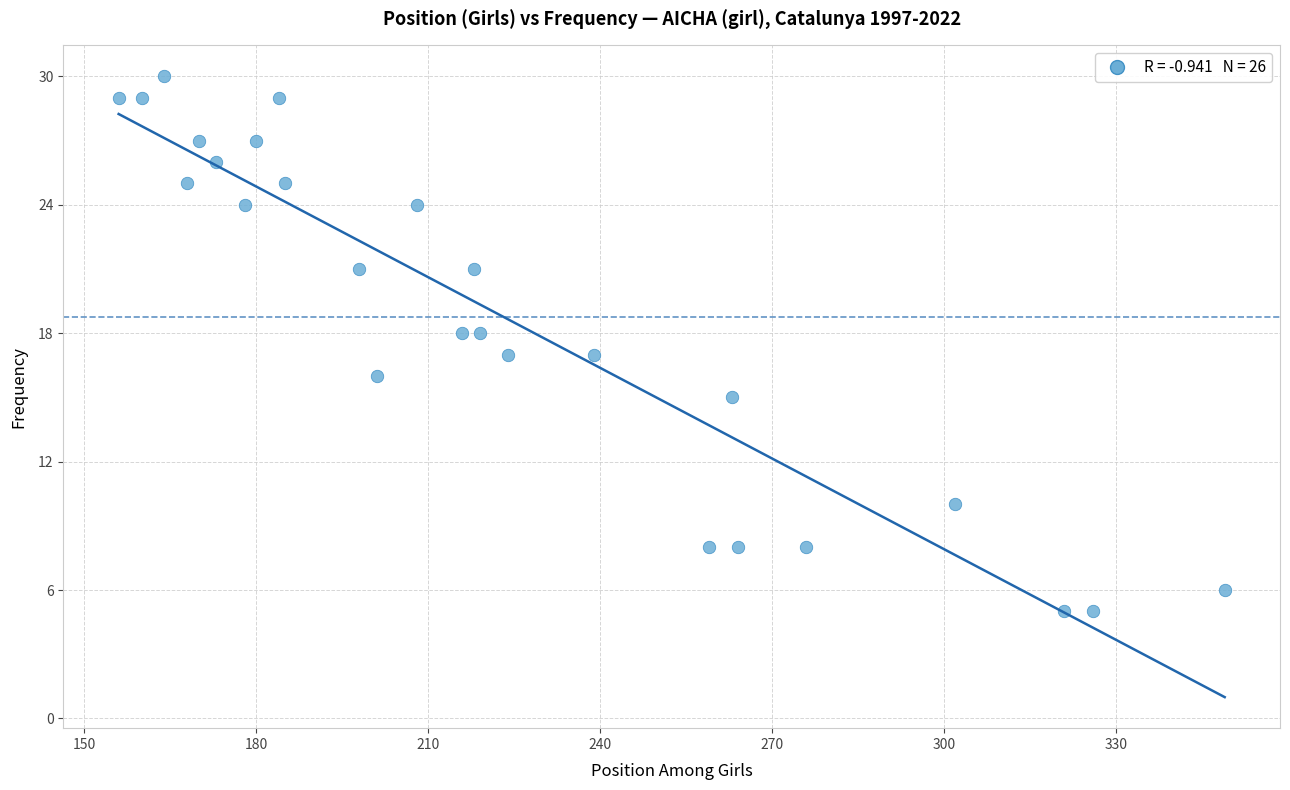

What is the range of Y values (max minus min)?

25